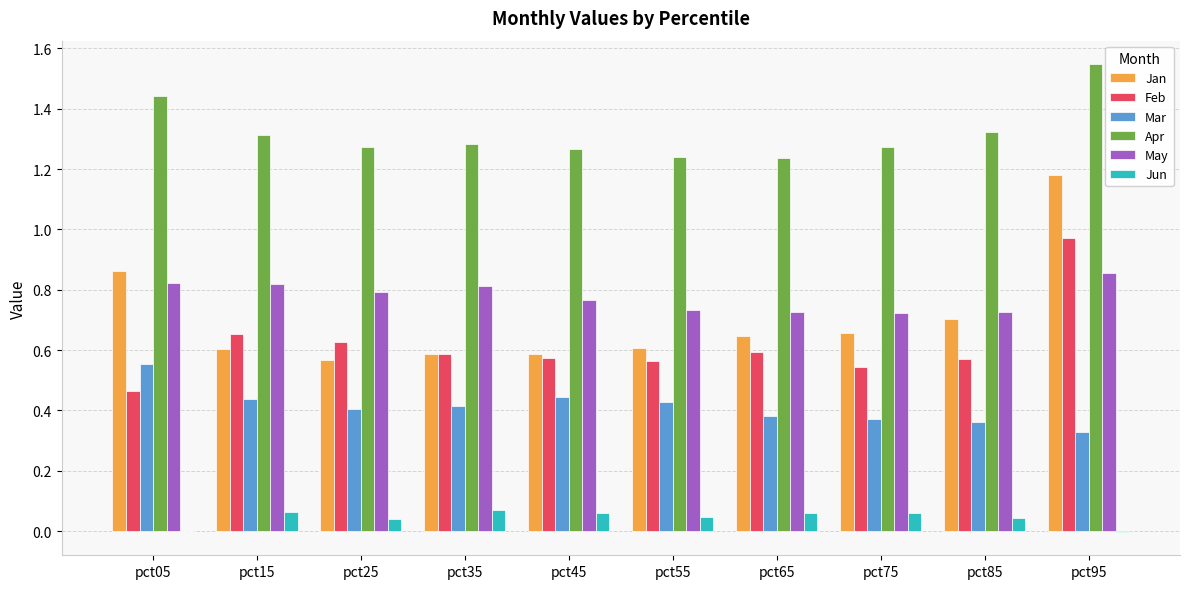

What is the total value across all series at pct45?

3.7